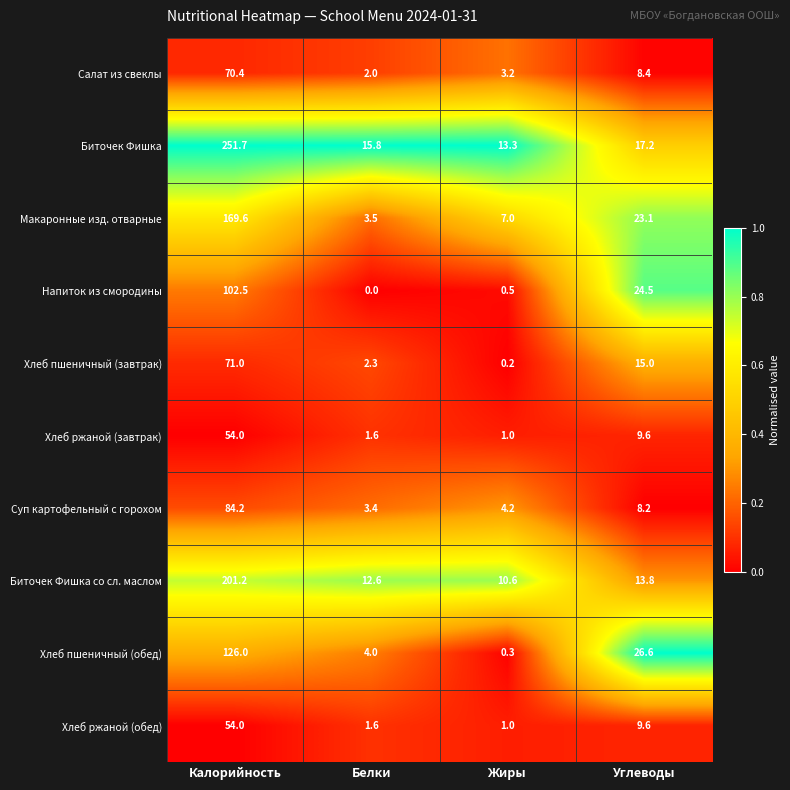

What is the average value of the Хлеб ржаной (завтрак) series?

16.6